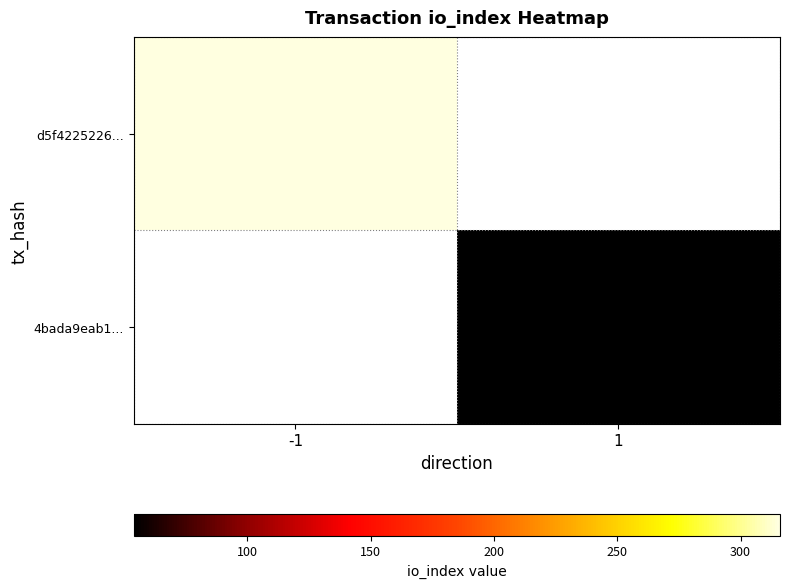

True or false: 4bada9eab1... has a value of 76.8 at 1.

False